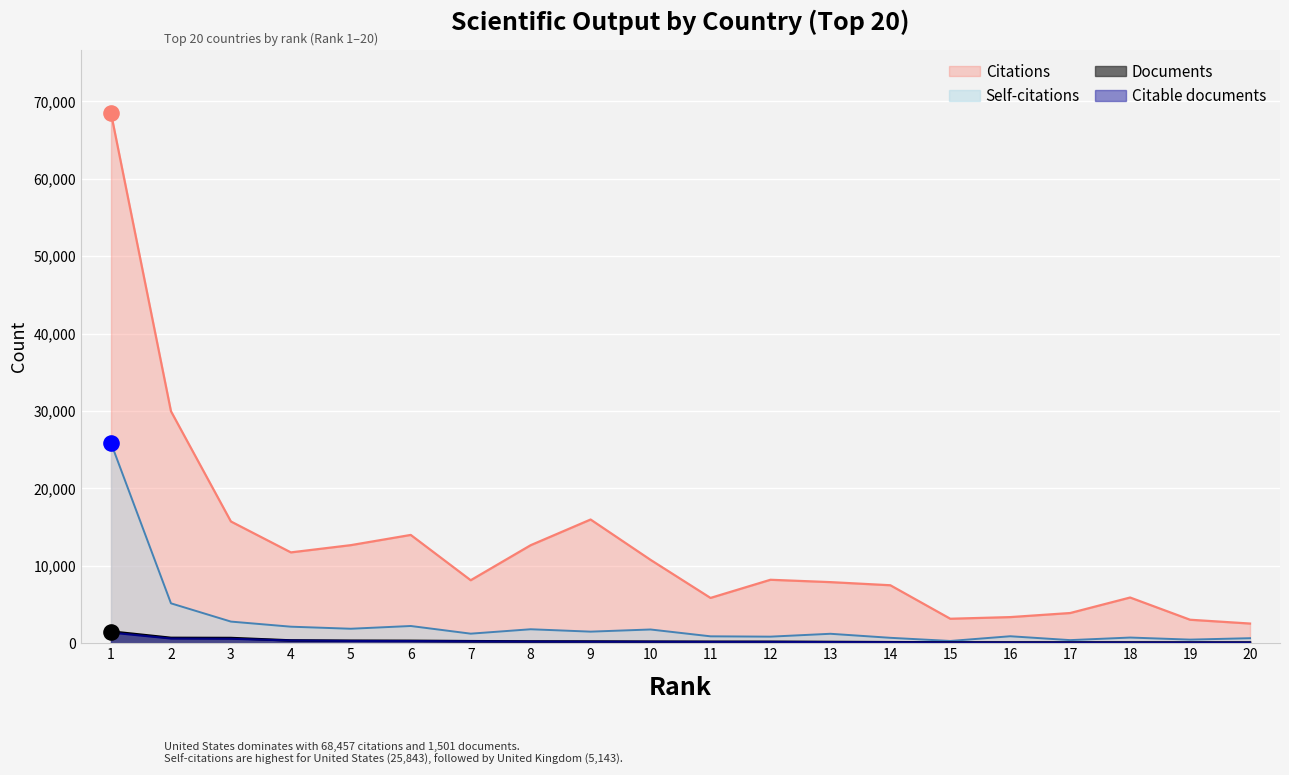

Which series reaches the minimum Y coordinate?

Citable documents